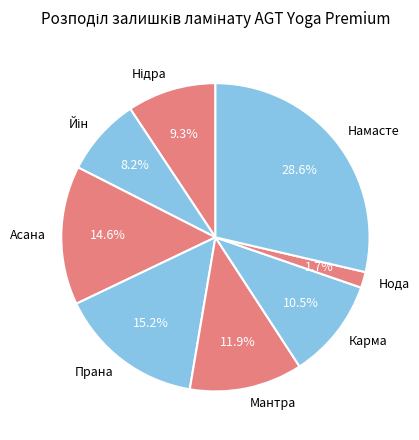

Which category has the biggest portion of the pie?

Намасте